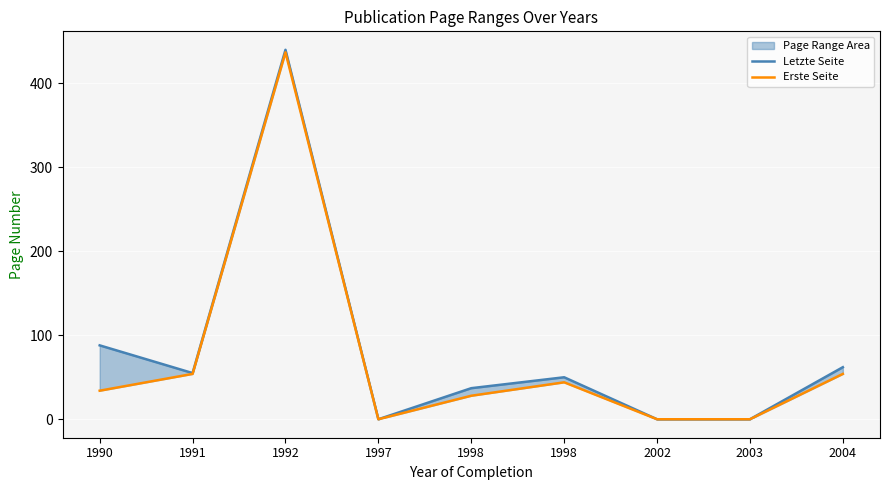

What is the difference between the maximum and second lowest values in the Letzte Seite series?

440